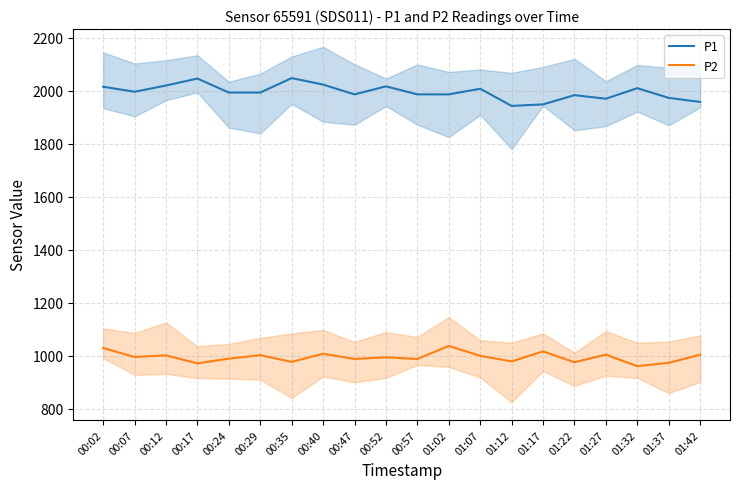

True or false: P1 and P2 cross at least once.

False